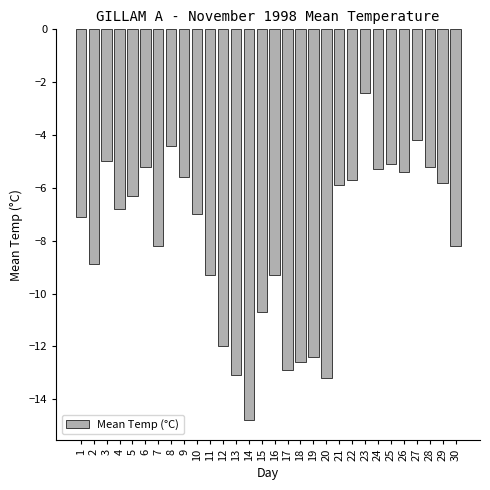

Reading right to left, what are all the values shown in this chart?

30=-8.2	29=-5.8	28=-5.2	27=-4.2	26=-5.4	25=-5.1	24=-5.3	23=-2.4	22=-5.7	21=-5.9	20=-13.2	19=-12.4	18=-12.6	17=-12.9	16=-9.3	15=-10.7	14=-14.8	13=-13.1	12=-12.0	11=-9.3	10=-7.0	9=-5.6	8=-4.4	7=-8.2	6=-5.2	5=-6.3	4=-6.8	3=-5.0	2=-8.9	1=-7.1